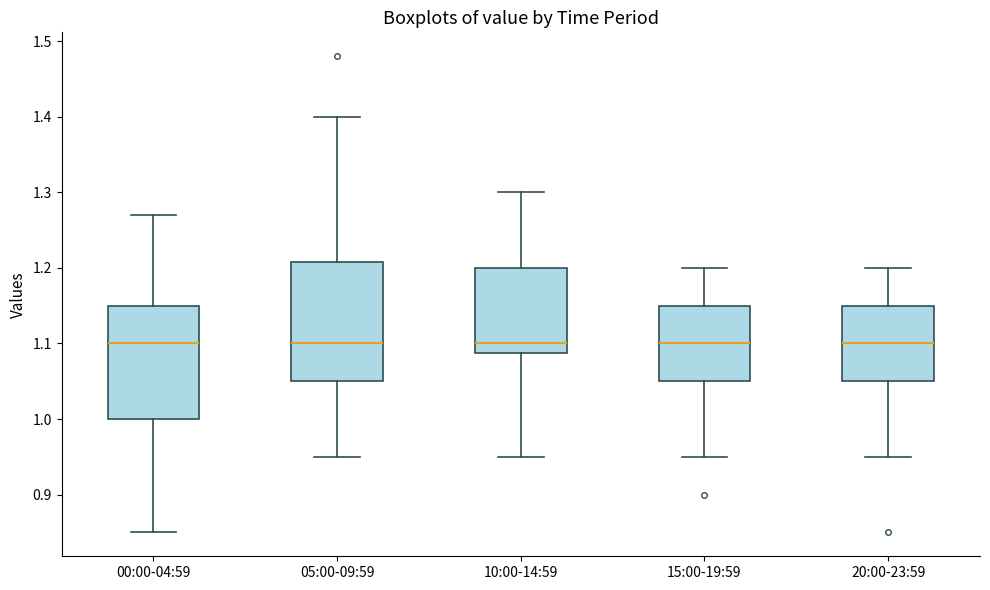

Reading left to right, read every box against the y-axis: the position of its median line, the range the box covers, and the ends of its whiskers. The values are not printed on the chart, so give them approximately, as read against the axis.

00:00-04:59: median 1.10, box 1.00 to 1.15, whiskers 0.85 to 1.27
05:00-09:59: median 1.10, box 1.05 to 1.21, whiskers 0.95 to 1.40
10:00-14:59: median 1.10, box 1.09 to 1.20, whiskers 0.95 to 1.30
15:00-19:59: median 1.10, box 1.05 to 1.15, whiskers 0.95 to 1.20
20:00-23:59: median 1.10, box 1.05 to 1.15, whiskers 0.95 to 1.20